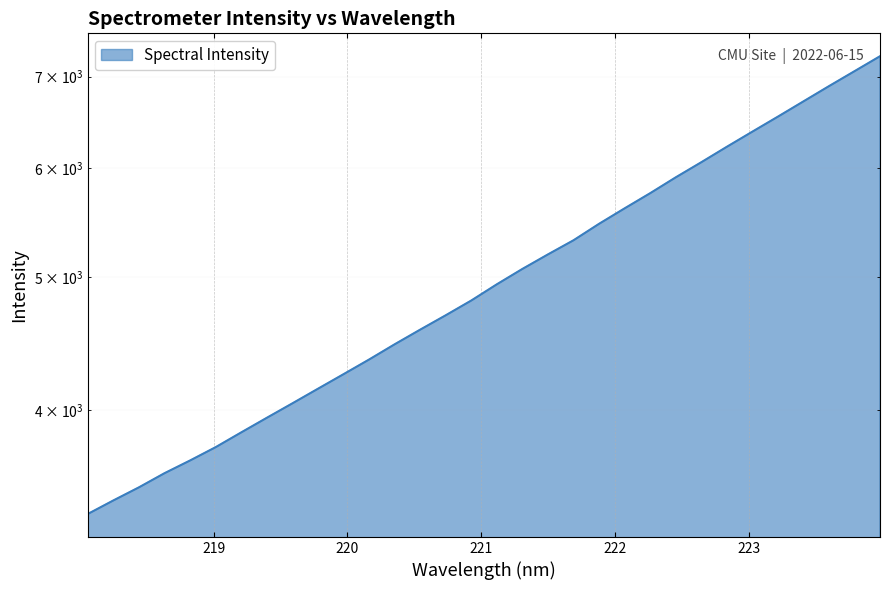

What is the difference between the second highest and minimum values?

3705.1